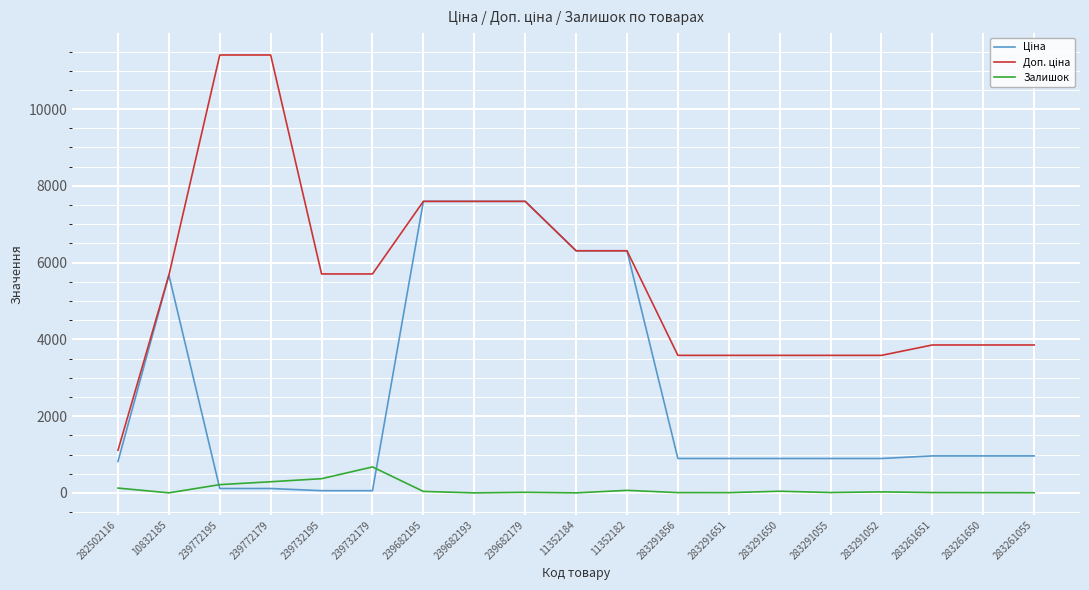

What is the maximum value for Залишок?

676.0